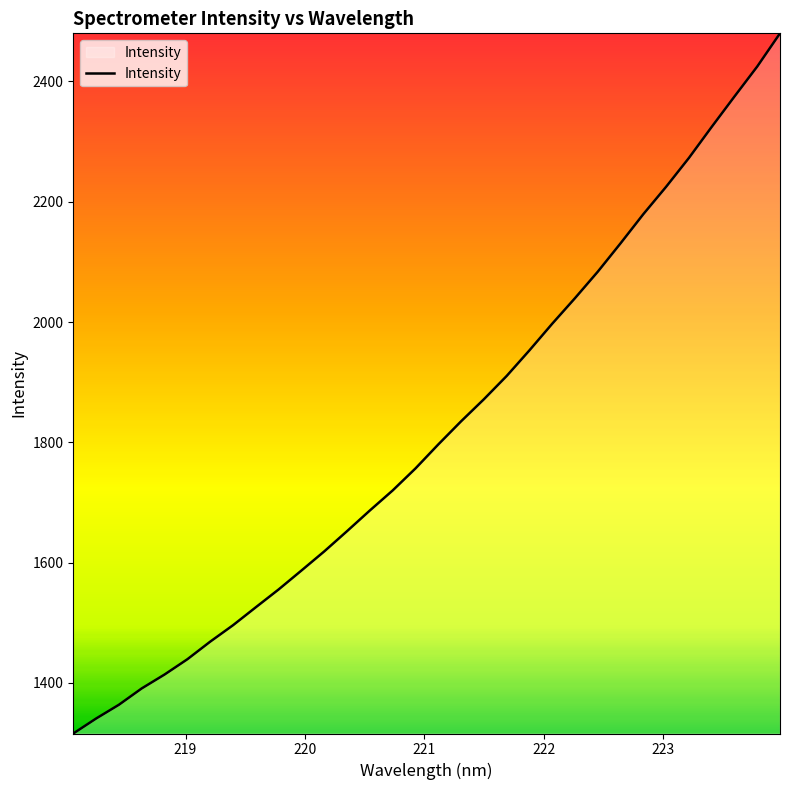

What is the minimum value shown in the chart?

1315.9